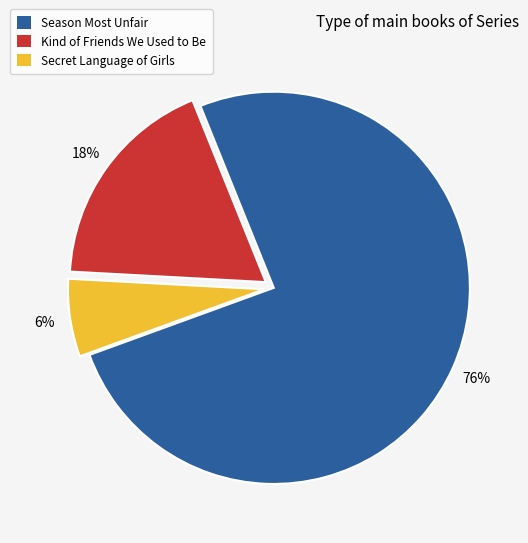

To the nearest percent, what is the combined percentage of Secret Language of Girls and Kind of Friends We Used to Be?

24%